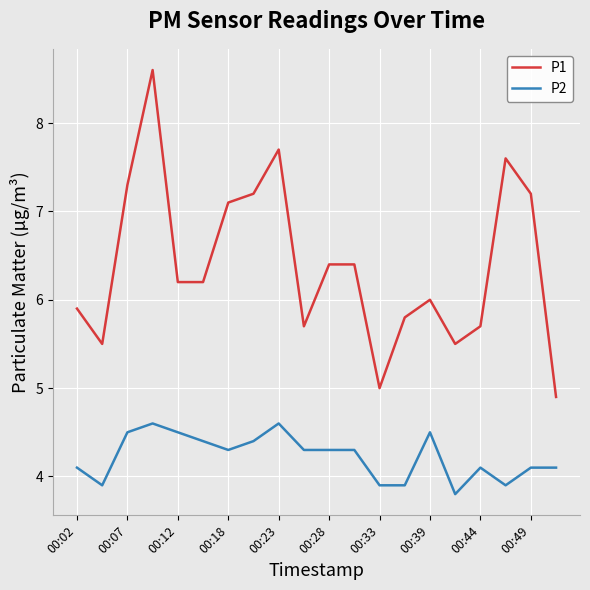

True or false: P1 and P2 cross at least once.

False